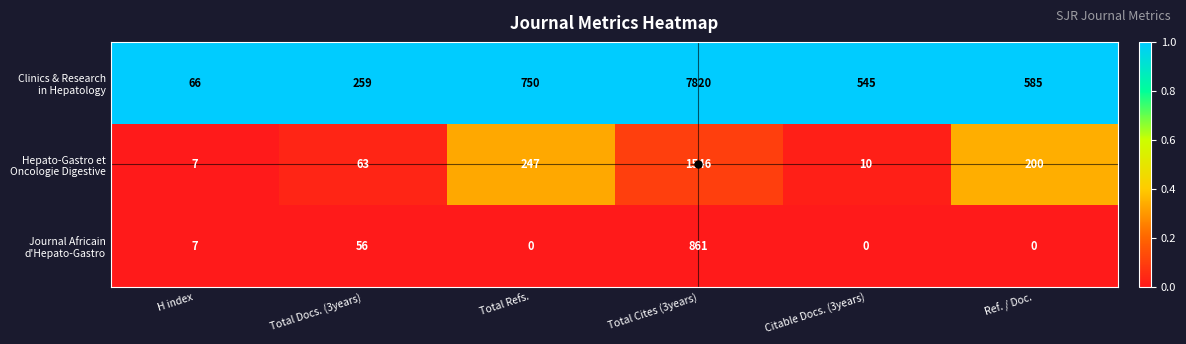

Which category has the highest value across all series?

Total Cites (3years)